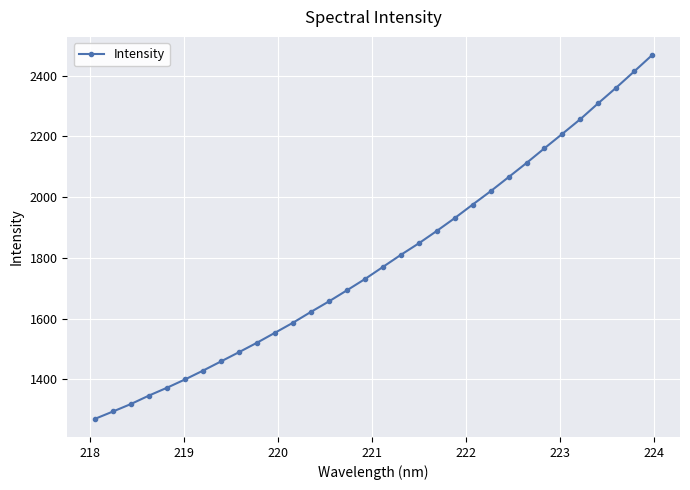

What is the difference between the maximum and minimum values?

1196.9